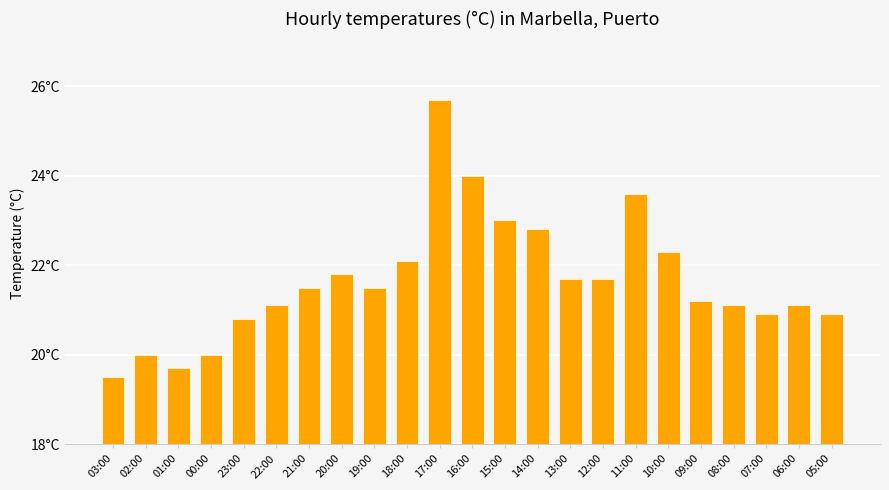

Does the chart contain any negative values?

No